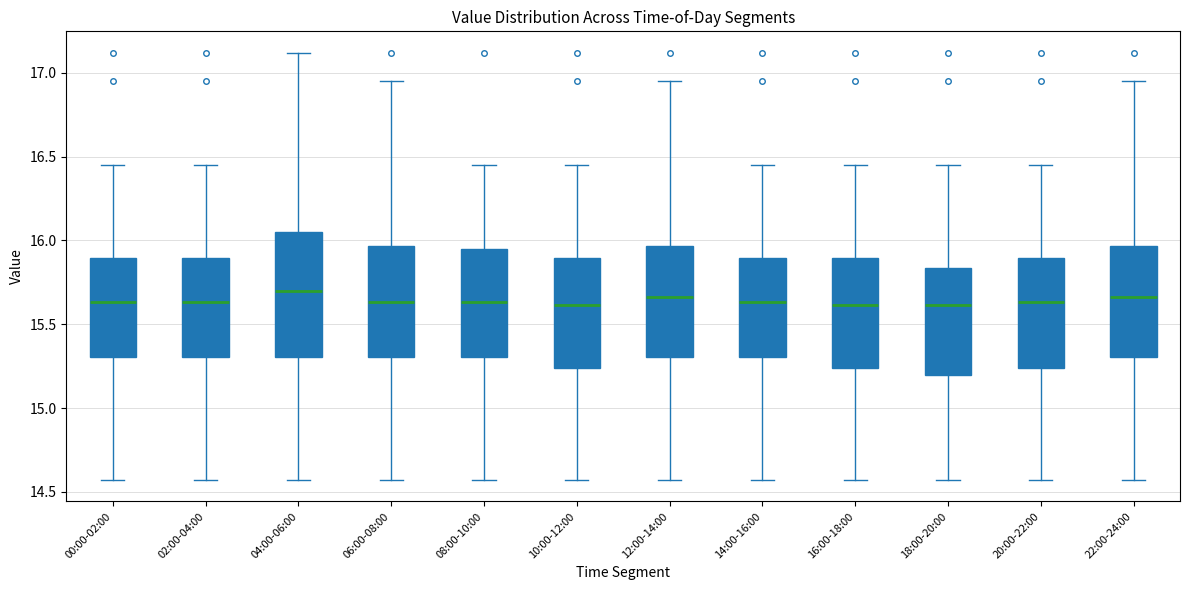

Which box is the tallest, from its lower edge to its upper edge?

04:00-06:00